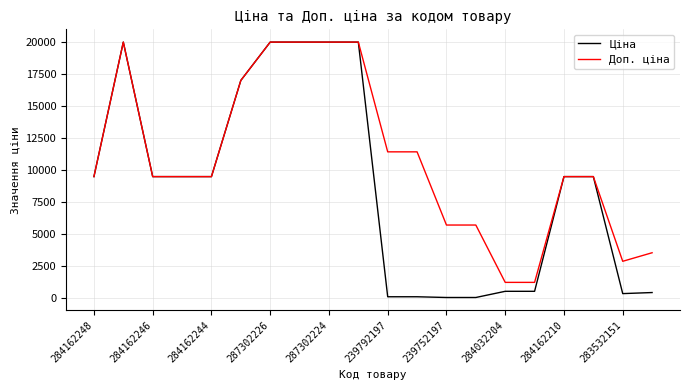

Which series has the largest total across all categories?

Доп. ціна